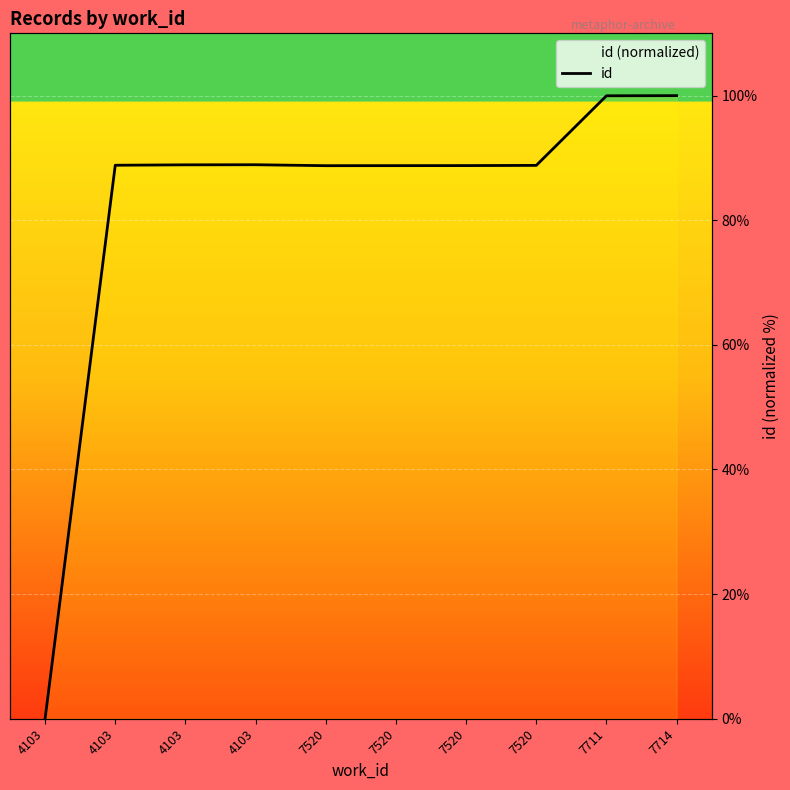

Does the chart display data point markers on the line(s)?

No